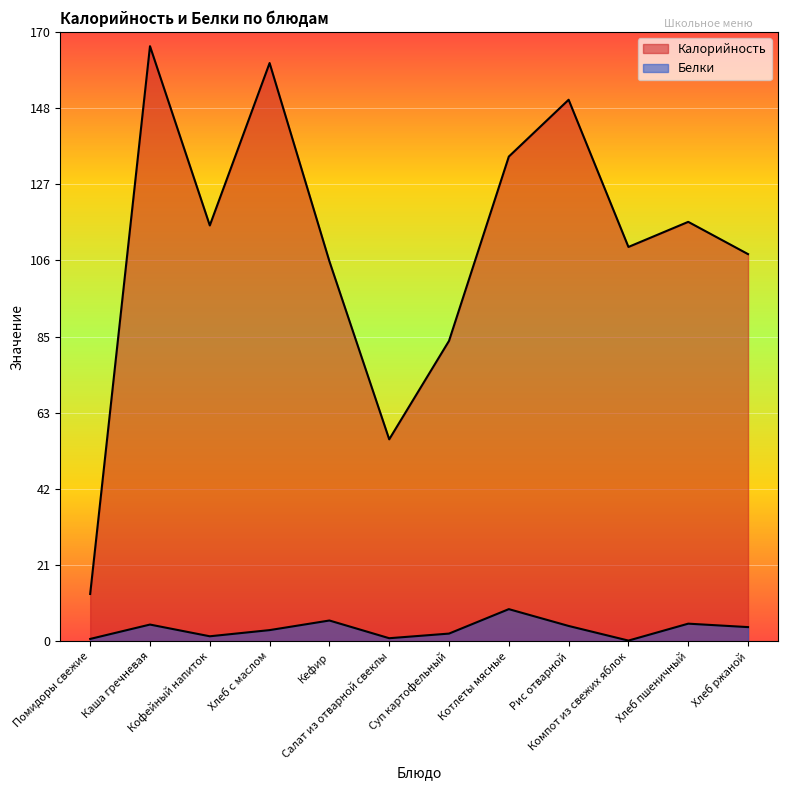

What is the sum of all Белки values?

41.0